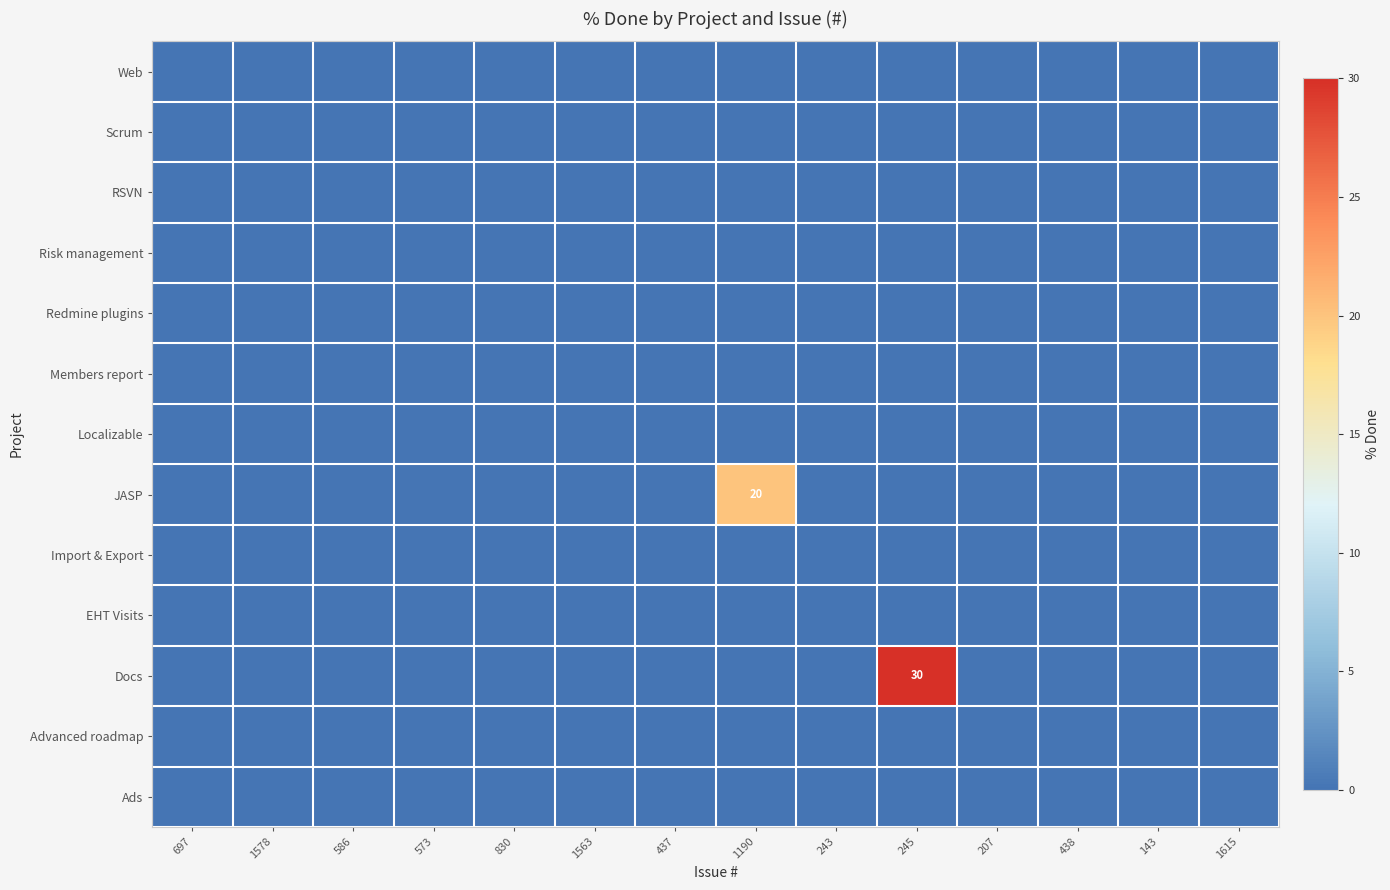

Is the value of Advanced roadmap at 438 greater than the value of Members report at 143?

No